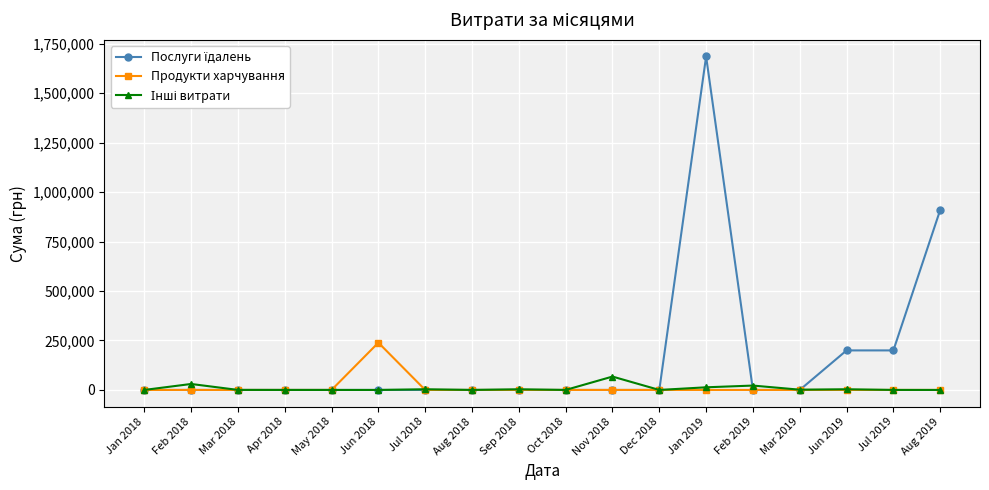

What is the label of the 9th point from the right?

Oct 2018